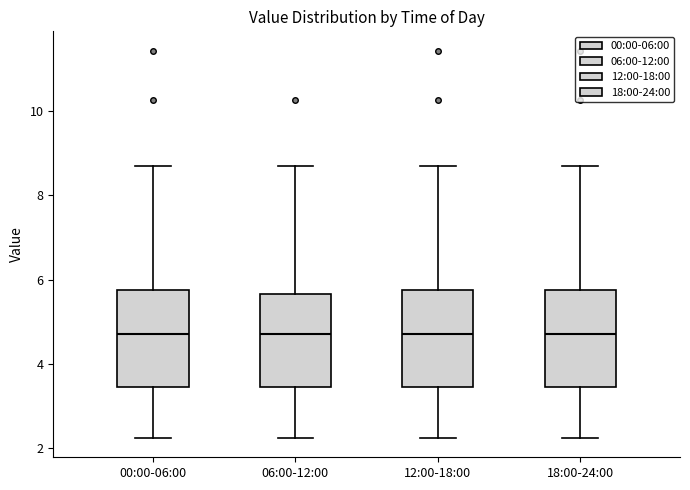

Reading left to right, transcribe this box plot: for each box, give where its median line is, the range the box spans, and where its two whiskers end, as read against the y-axis. The values are not printed on the chart, so give them approximately, as read against the axis.

00:00-06:00: median 4.8, box 3.4 to 5.8, whiskers 2.2 to 8.8
06:00-12:00: median 4.8, box 3.4 to 5.6, whiskers 2.2 to 8.8
12:00-18:00: median 4.8, box 3.4 to 5.8, whiskers 2.2 to 8.8
18:00-24:00: median 4.8, box 3.4 to 5.8, whiskers 2.2 to 8.8